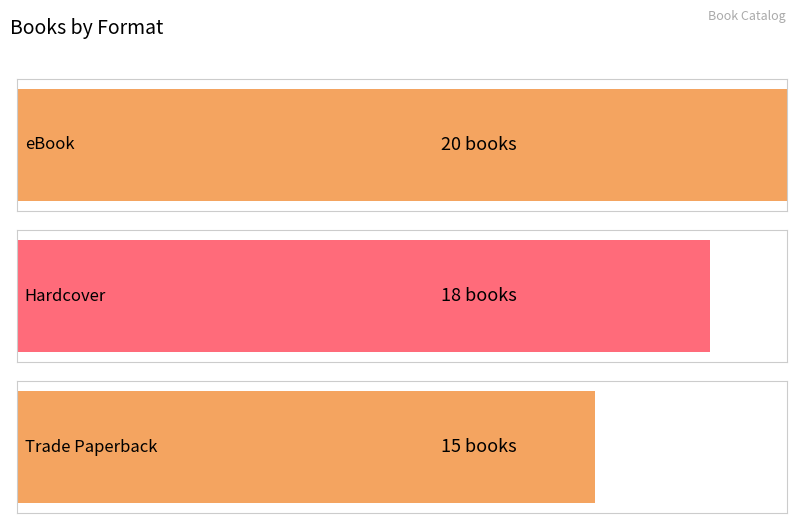

Between Hardcover and eBook, which is larger?

eBook